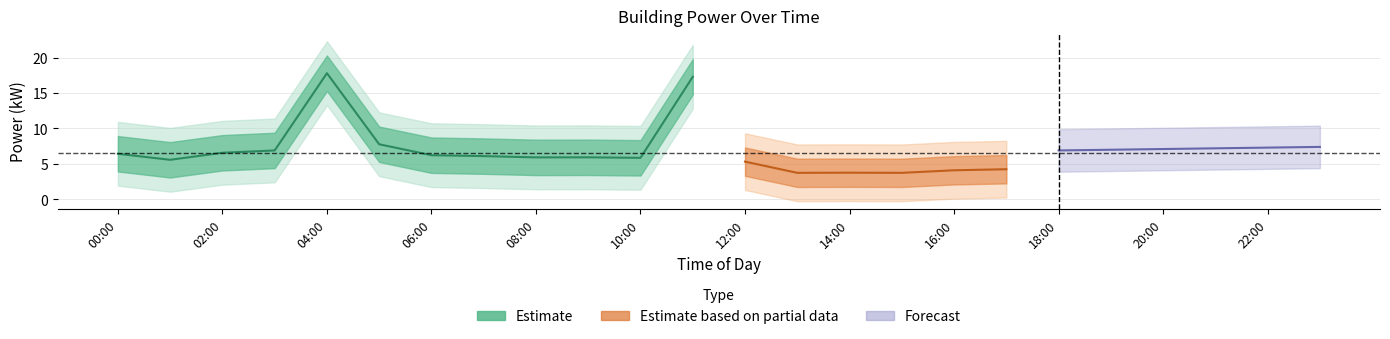

What is the sum of the Estimate based on partial data values at 17:00 and 18:00?

8.8